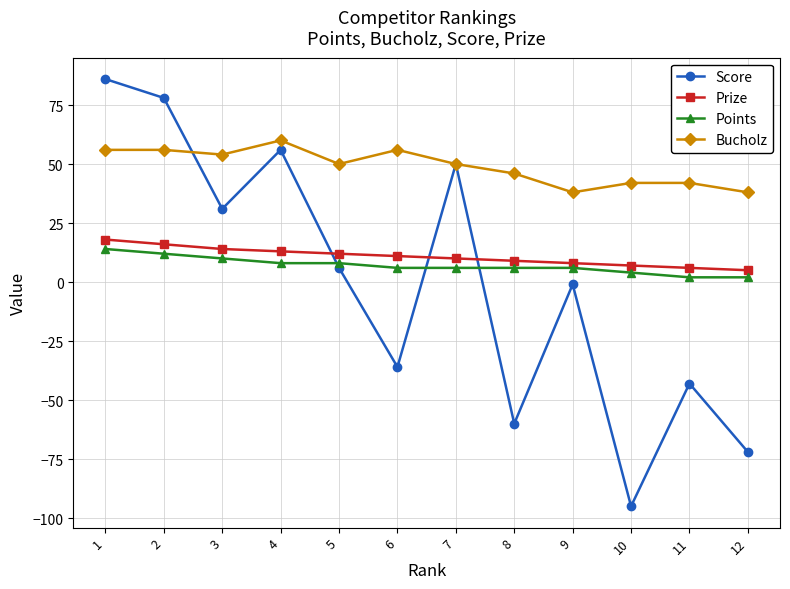

Count the number of categories in the chart.

12